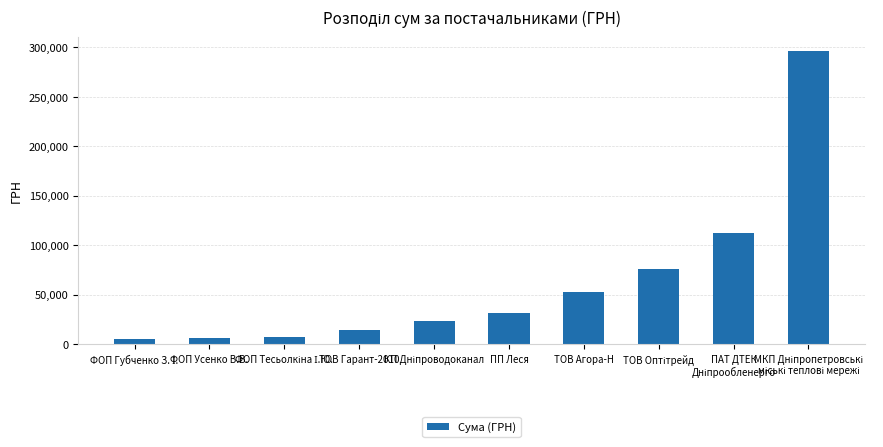

What is the approximate value at ФОП Усенко В.В.?

6351.6